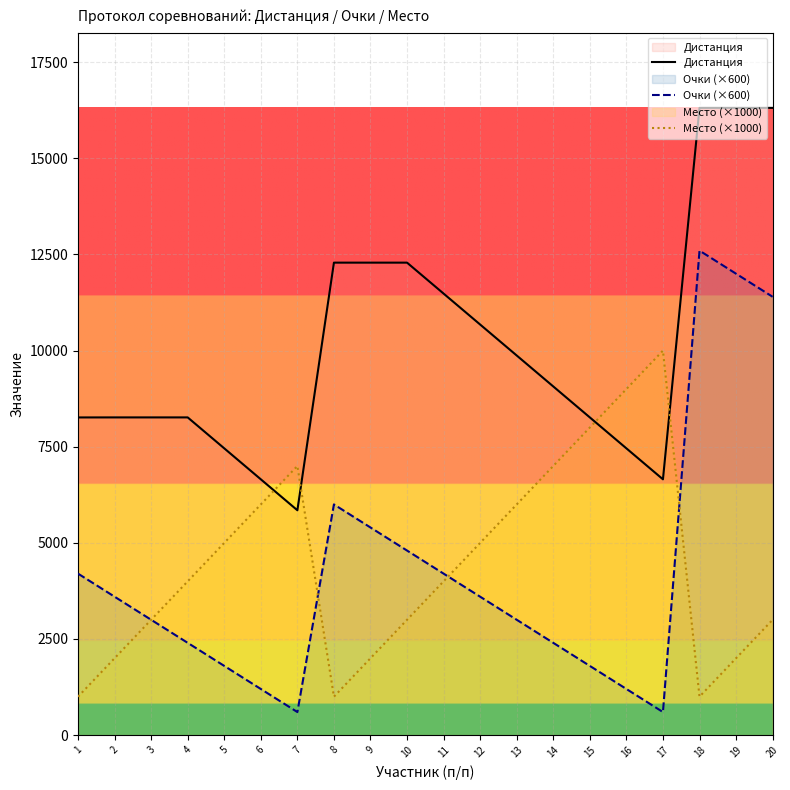

Is it true that Место (×1000) equals 3093 at 17?

False